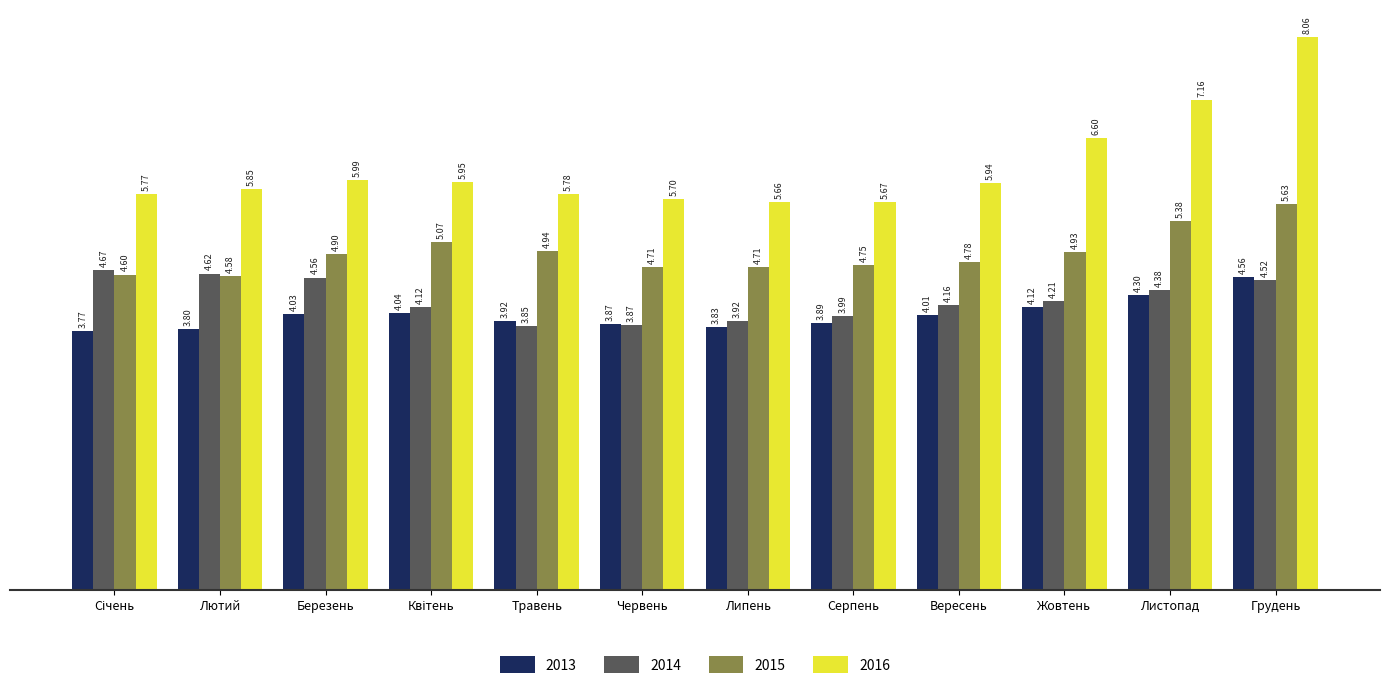

Which series has the largest range (max minus min)?

2016